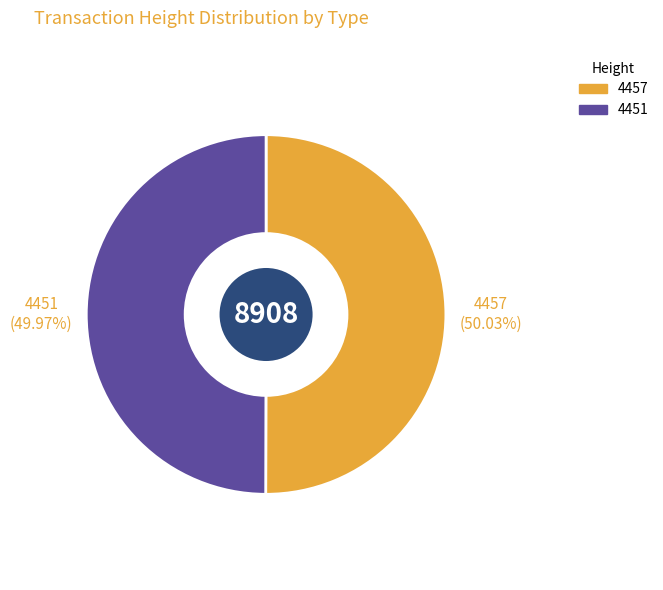

Does any single category account for the majority?

Yes